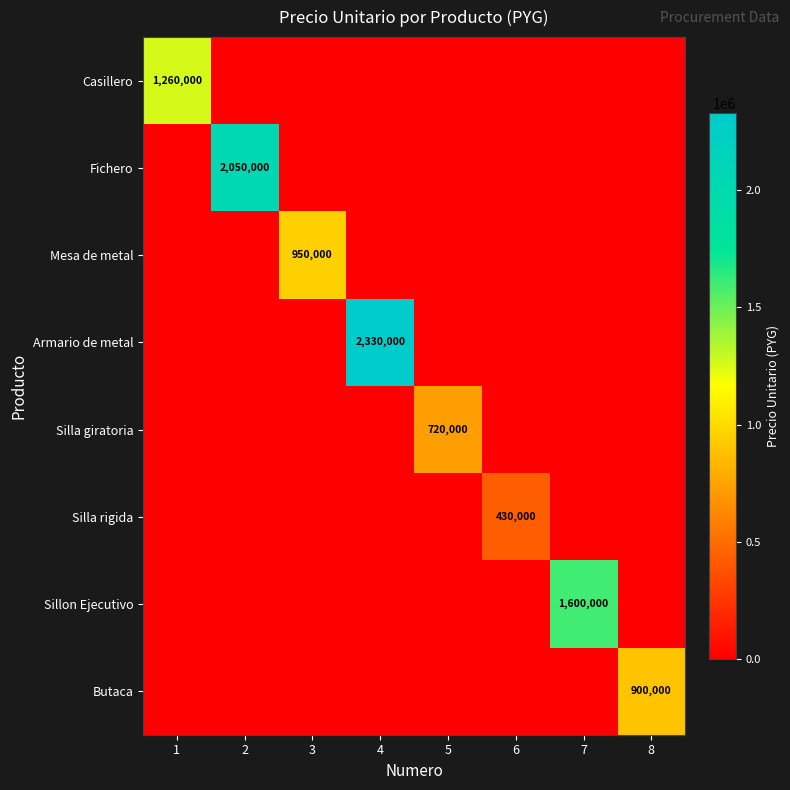

Is it true that Mesa de metal equals 467555 at 3?

False